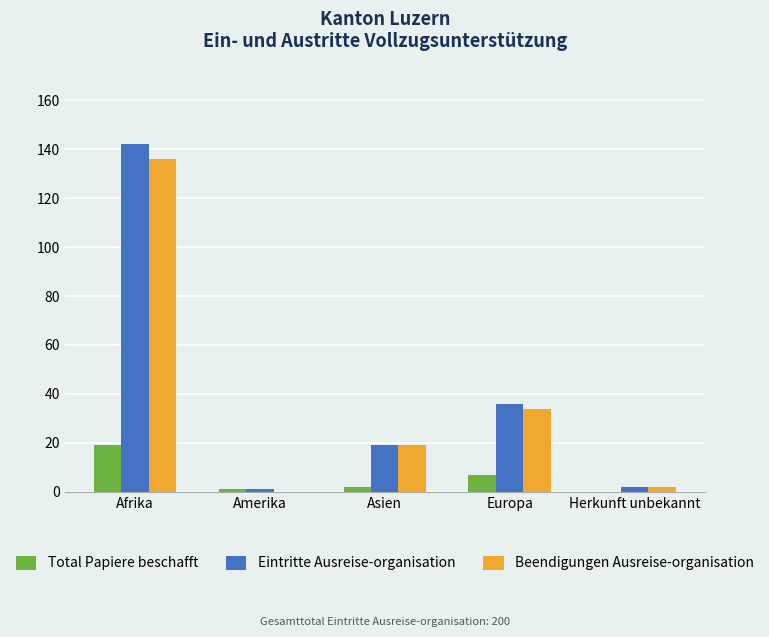

At which label is Beendigungen Ausreise-organisation closest to 68?

Europa